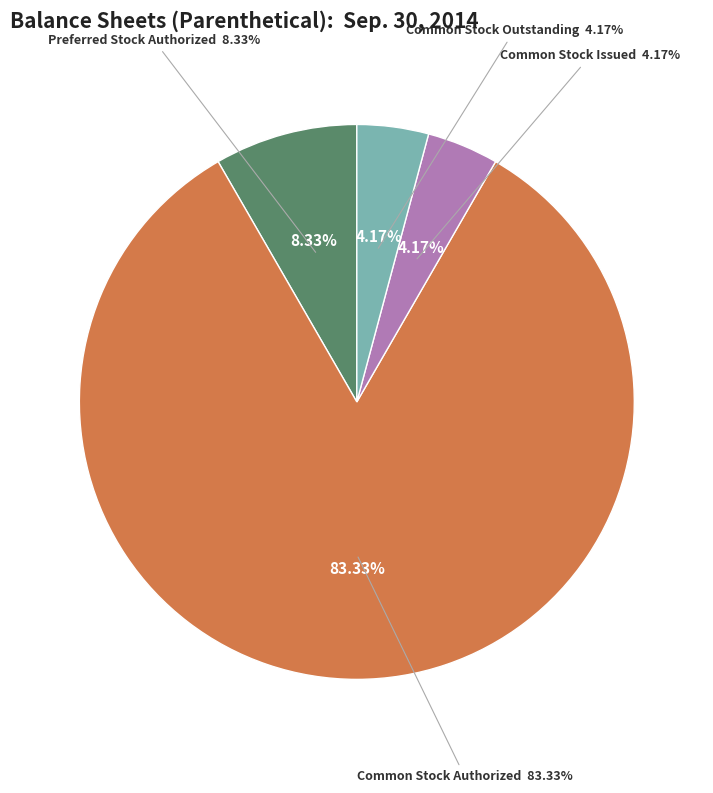

What is the change in value from Common Stock Authorized to Common Stock Outstanding?

-95000000